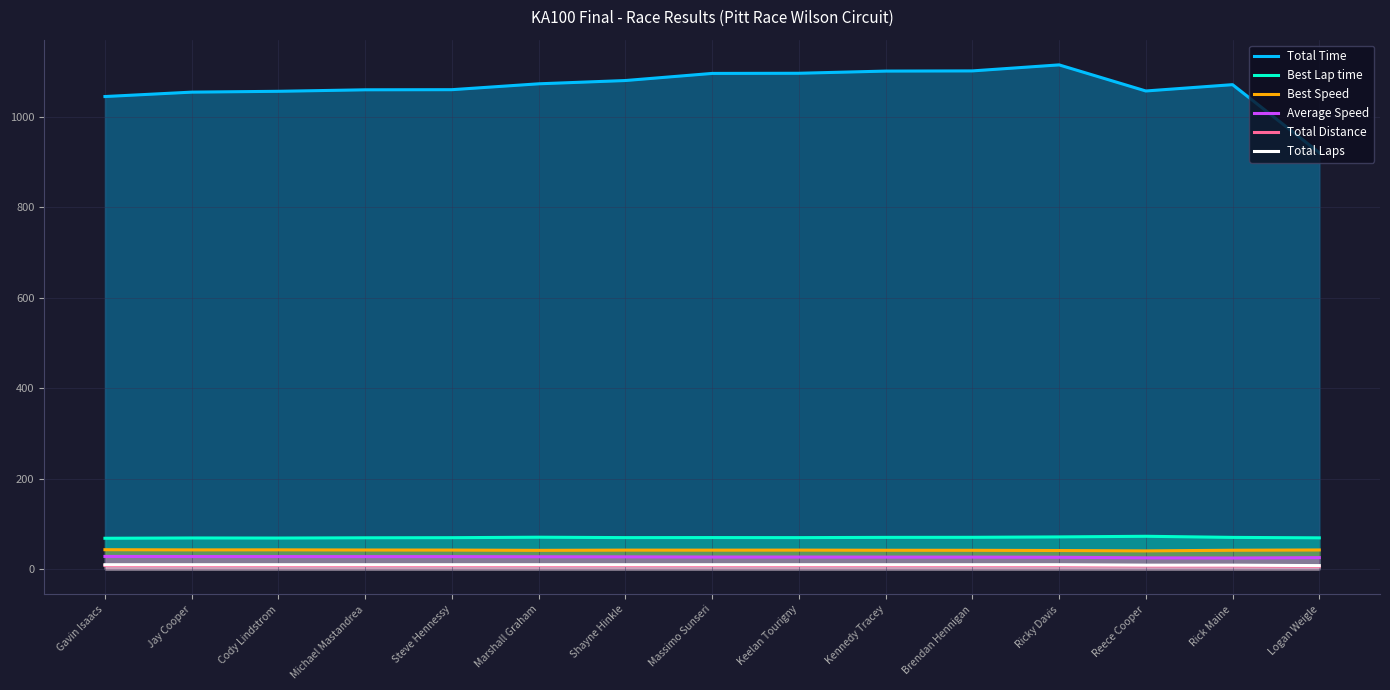

Which series has the largest total across all categories?

Total Time